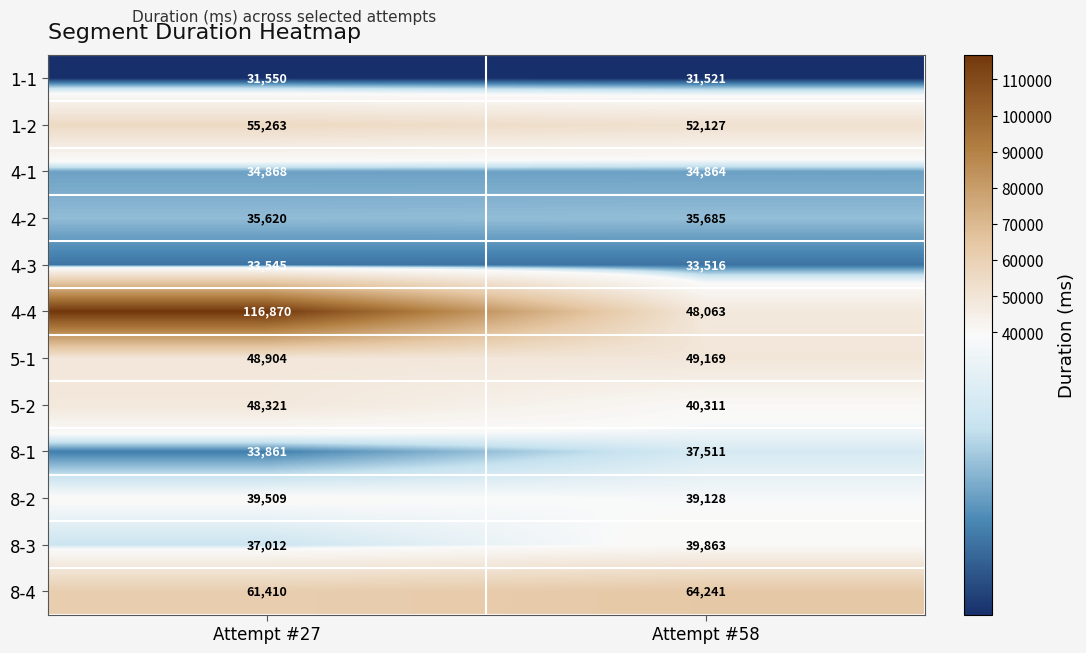

Reading left to right, extract all data points from this chart.

1-1: 31550	31521
1-2: 55263	52127
4-1: 34868	34864
4-2: 35620	35685
4-3: 33545	33516
4-4: 116870	48063
5-1: 48904	49169
5-2: 48321	40311
8-1: 33861	37511
8-2: 39509	39128
8-3: 37012	39863
8-4: 61410	64241